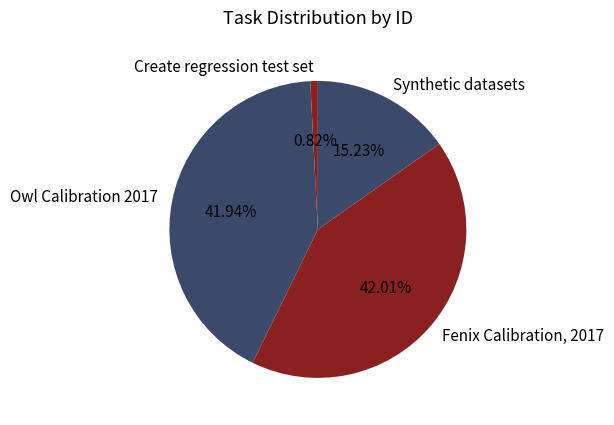

What percentage is the Create regression test set slice, to the nearest percent?

1%